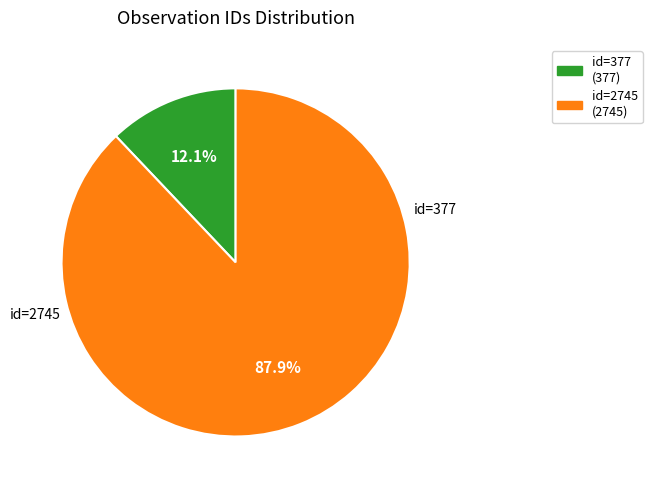

How many slices are in this pie chart?

2